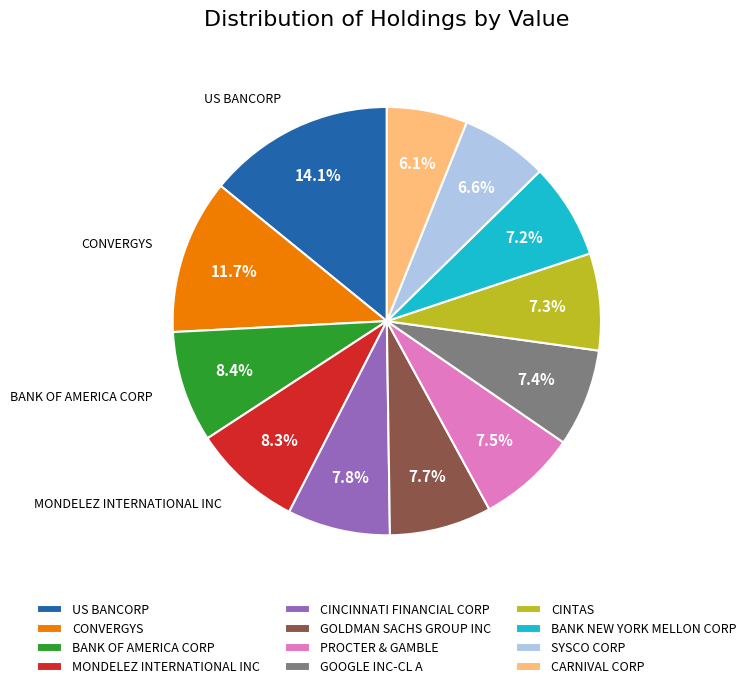

Is there a majority slice in this chart?

No